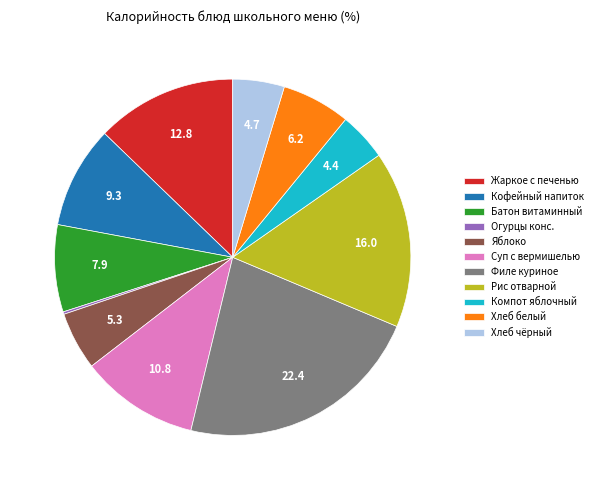

True or false: Яблоко accounts for 1% of the total.

False